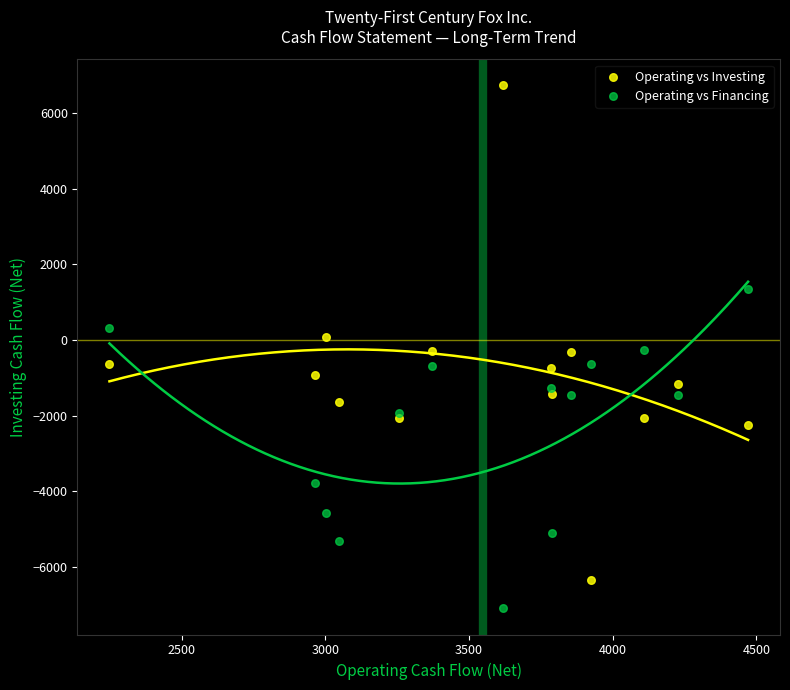

In the Operating vs Financing series, what Y value is closest to -2871?

-3776